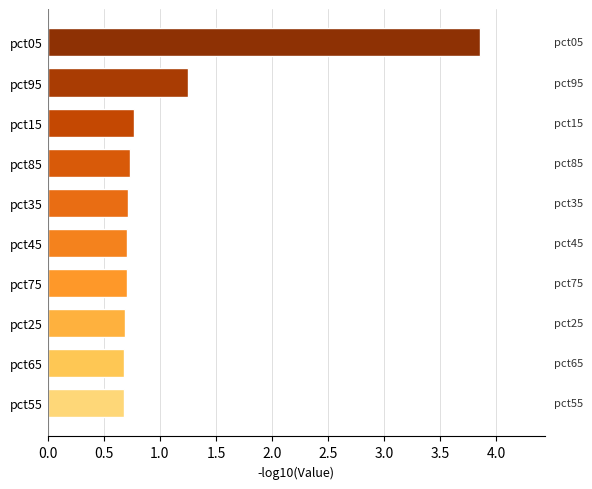

True or false: the data shows 1.2 at pct65.

False